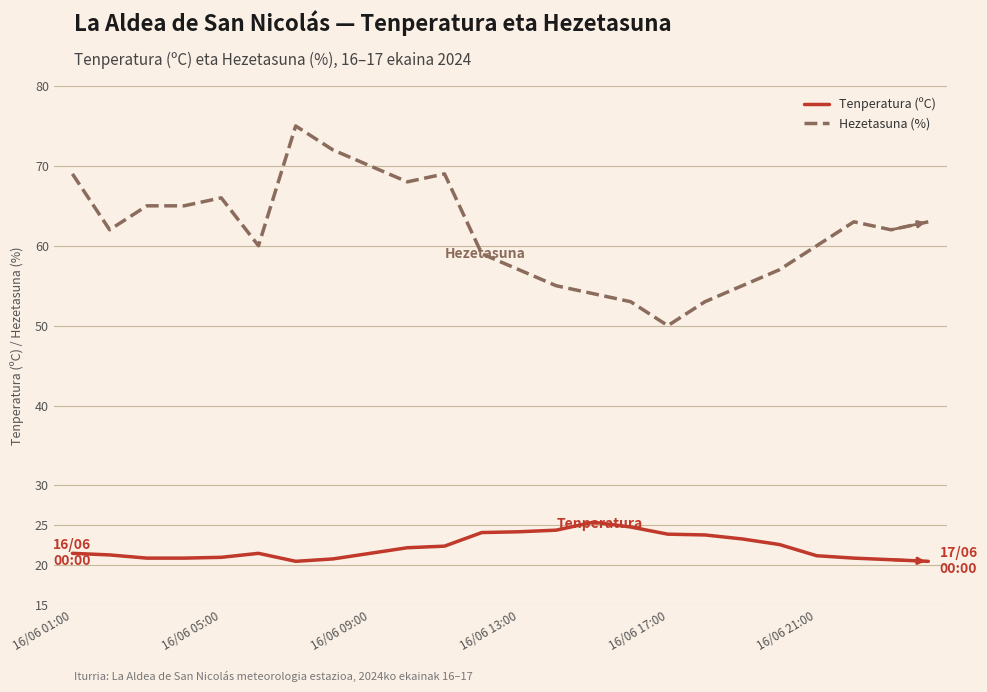

List the series in order of their peak value, highest first.

Hezetasuna (%), Tenperatura (ºC)